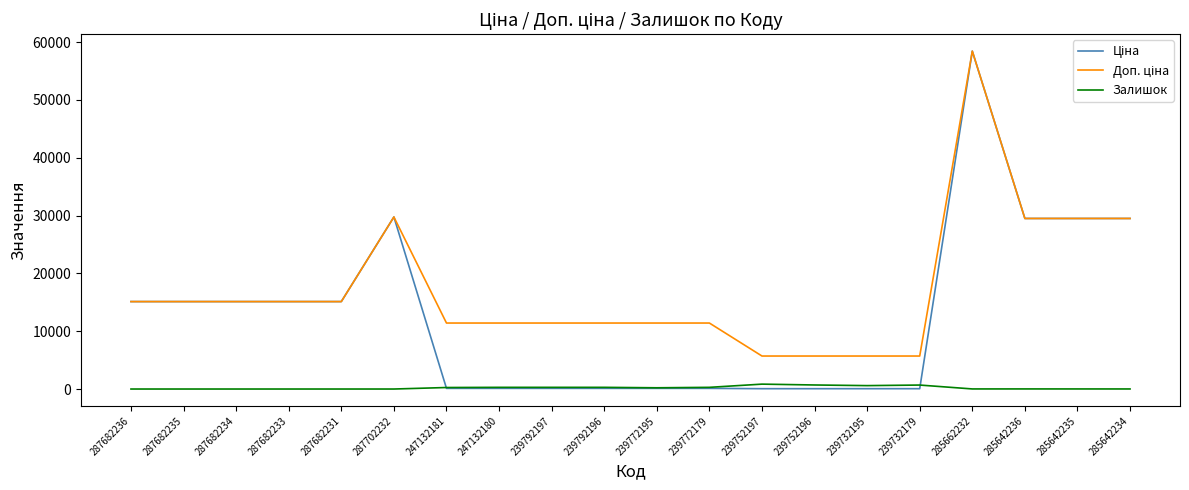

The Залишок series shows 0.0 at 287682234. True or false?

True